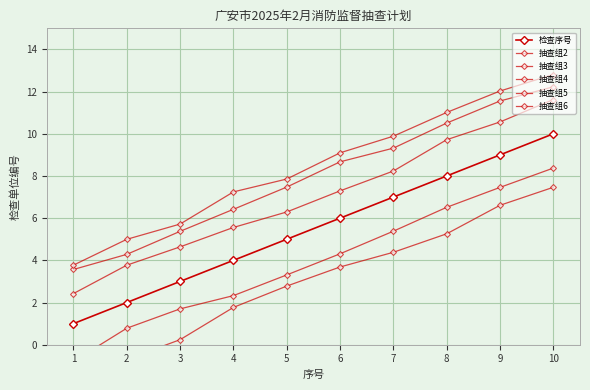

Which series changed the most between 3 and 8?

抽查组6